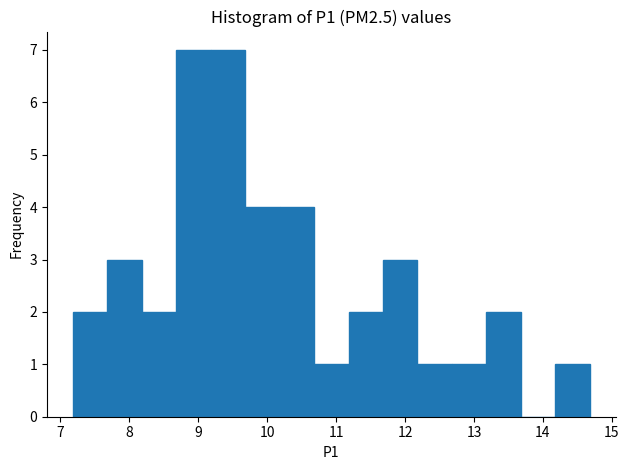

How tall is the bar that spans 8.68 to 9.18 on the x-axis? Neither the bar edges nor the heights are printed on the chart, so give them approximately, as read against the axes.

7